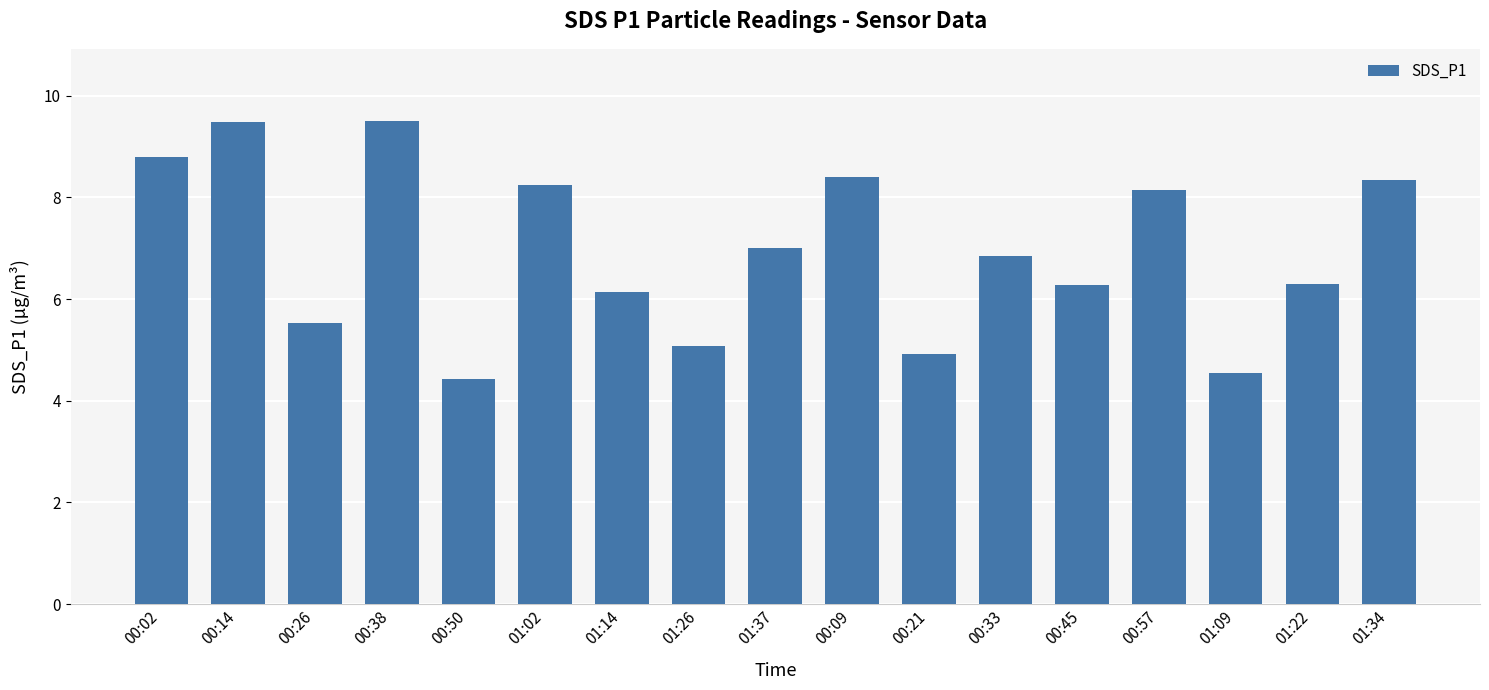

What is the smallest value displayed?

4.4